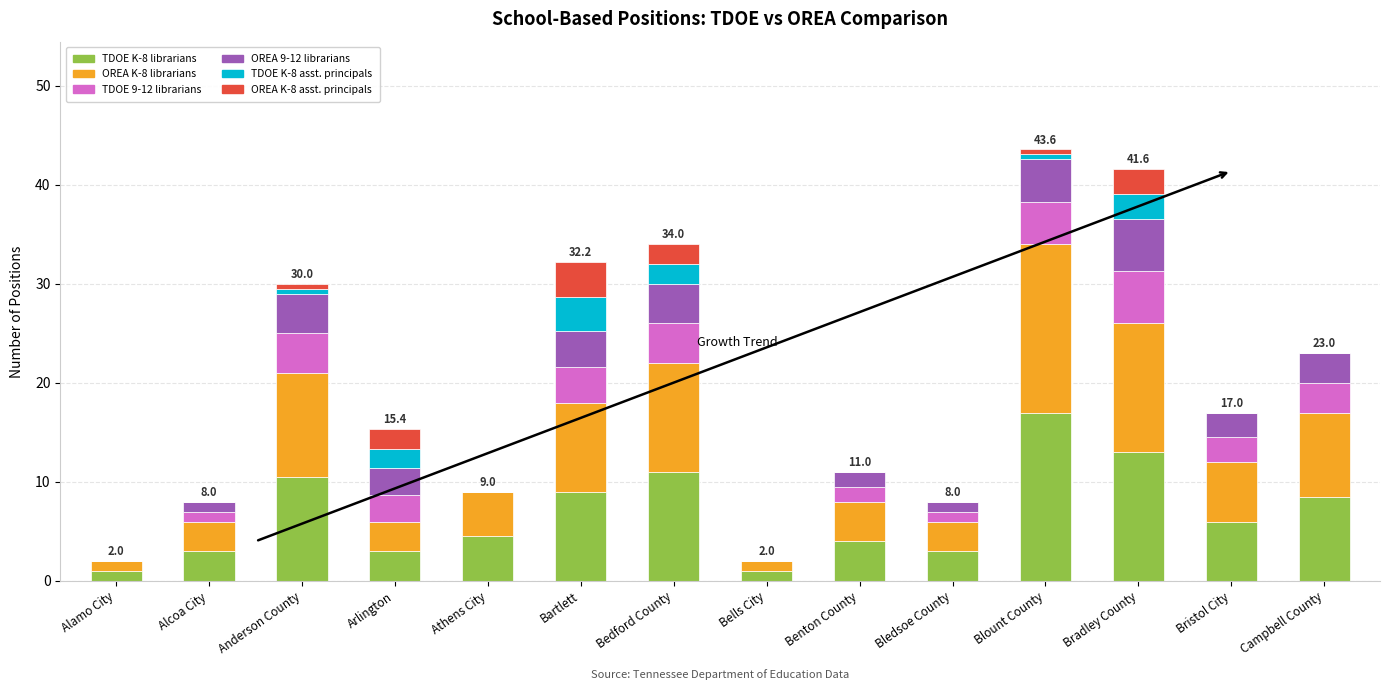

What is the maximum value for TDOE K-8 librarians?

17.0